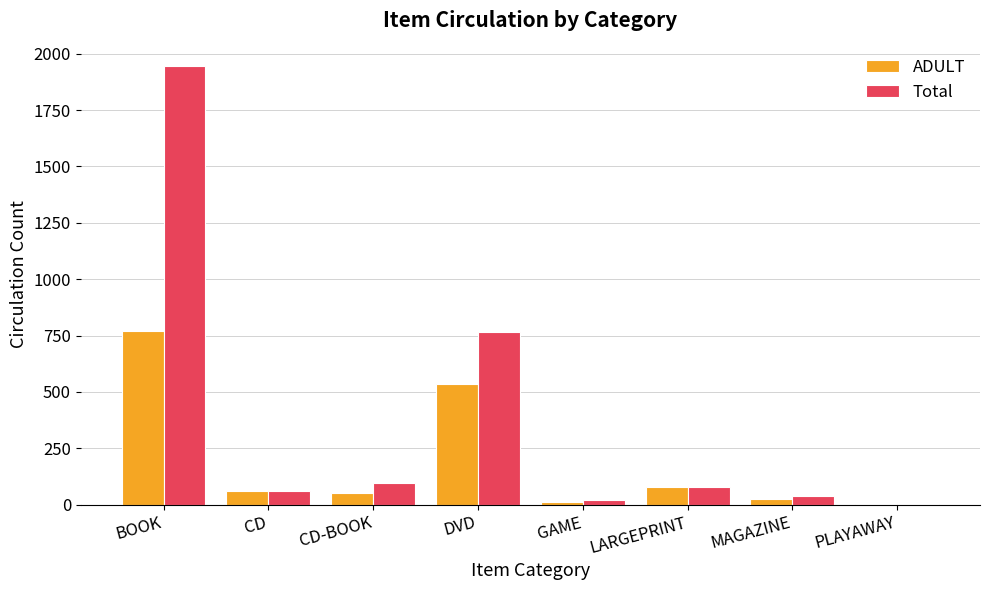

Which series changed the most between BOOK and CD-BOOK?

Total